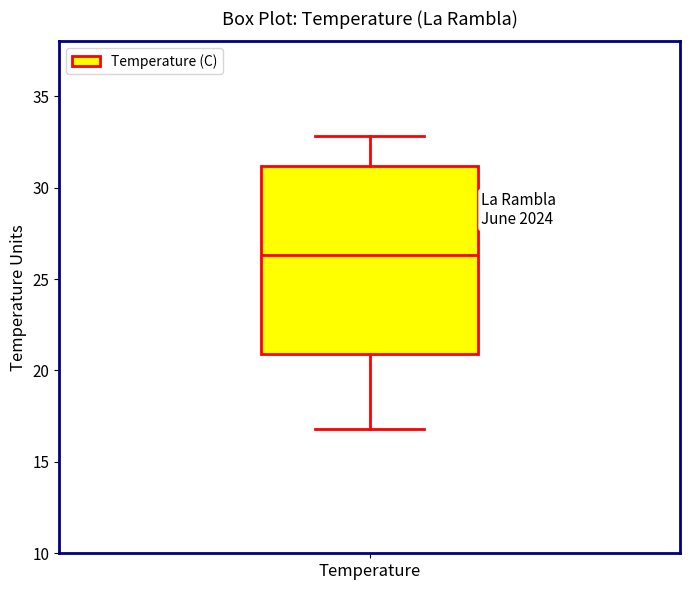

Transcribe this box plot: give where the median line is, the range the box spans, and where the two whiskers end, as read against the y-axis. The values are not printed on the chart, so give them approximately, as read against the axis.

median 26.5, box 21.0 to 31.0, whiskers 17.0 to 33.0